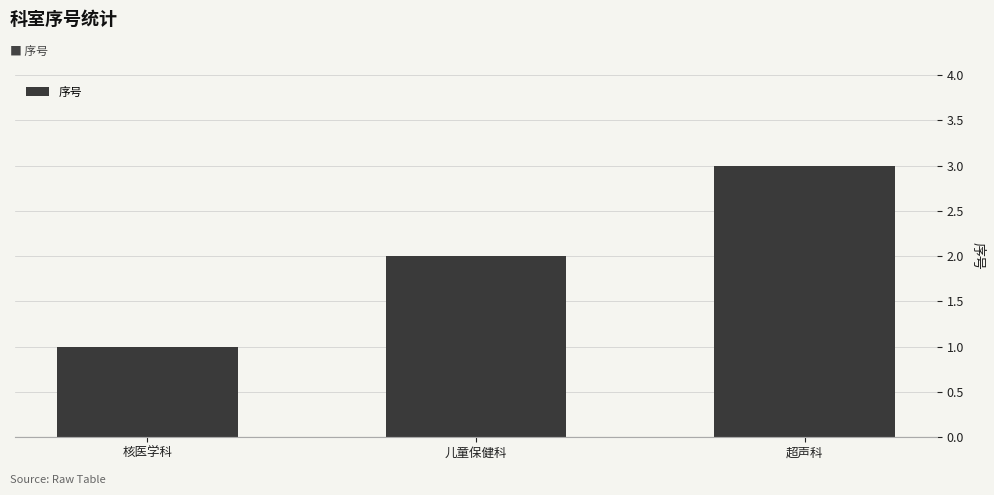

The value at 儿童保健科 is 3. True or false?

False